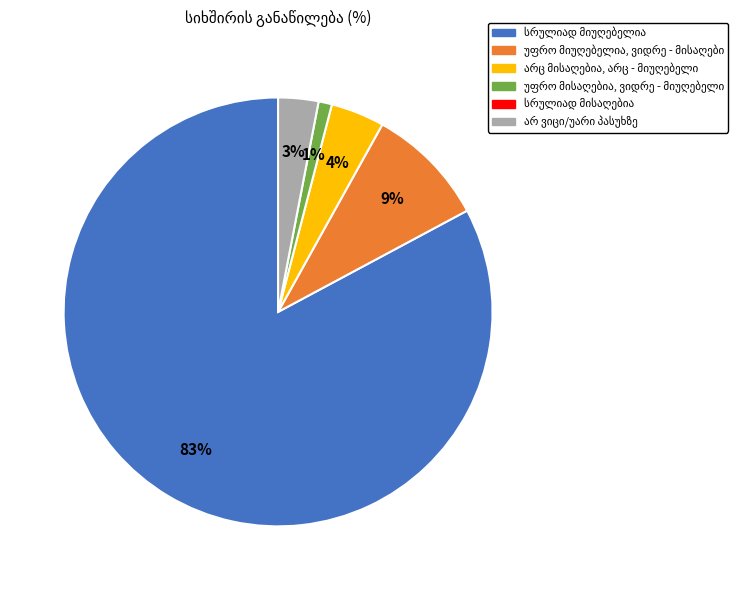

Is there a majority slice in this chart?

Yes